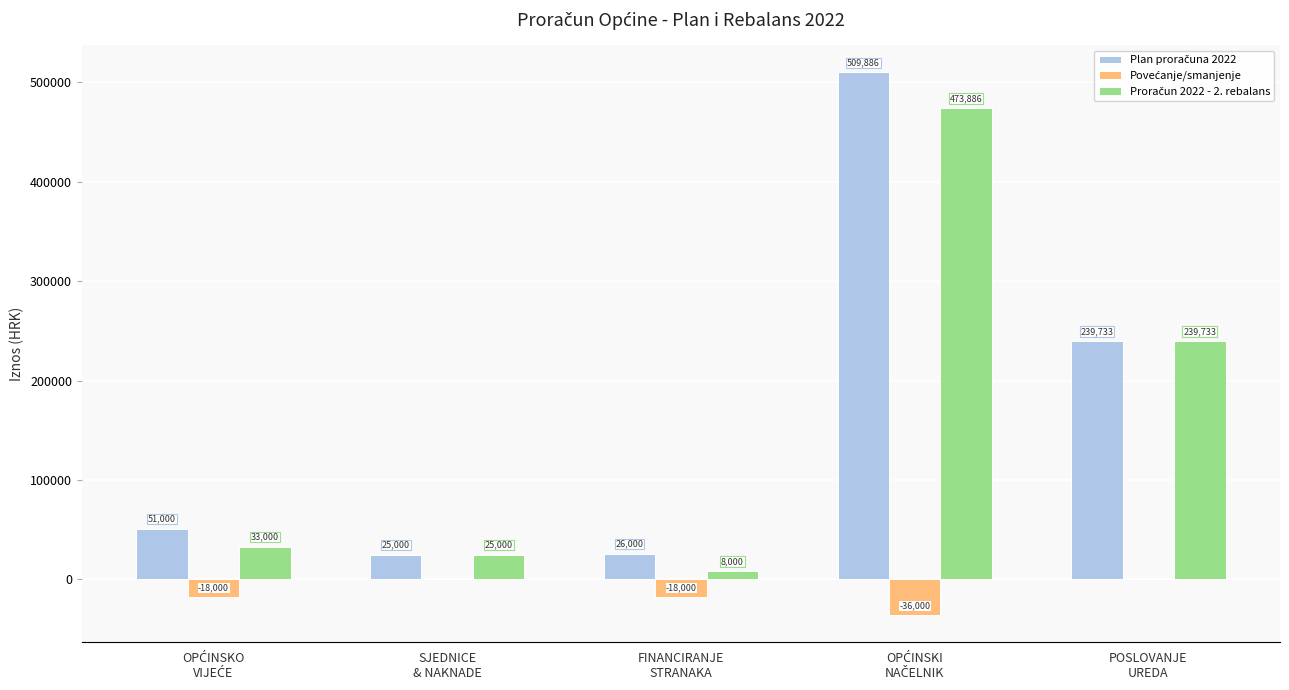

What is the maximum value shown in the chart?

509886